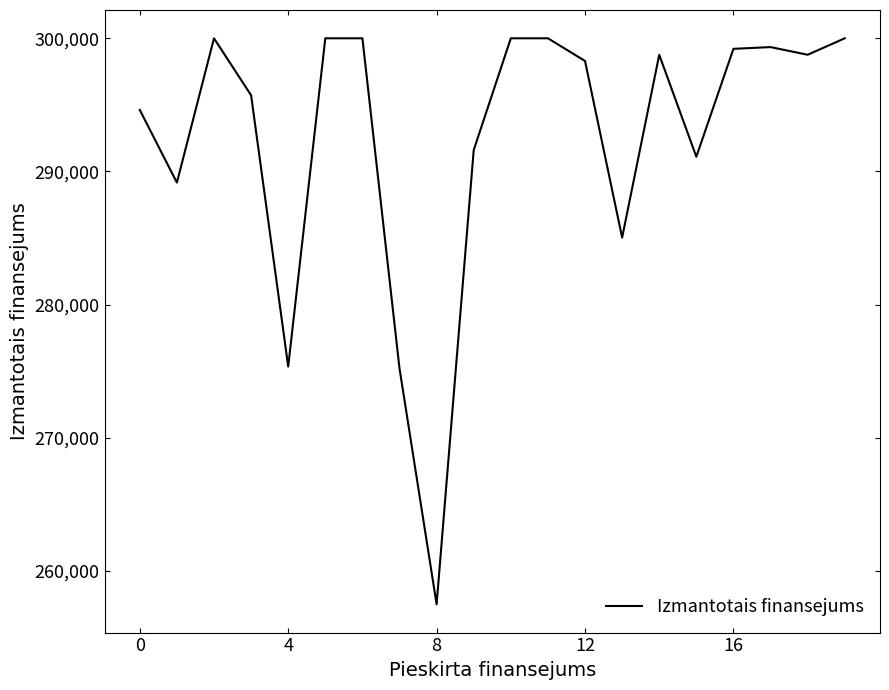

What is the difference between the maximum and minimum values?

42511.6